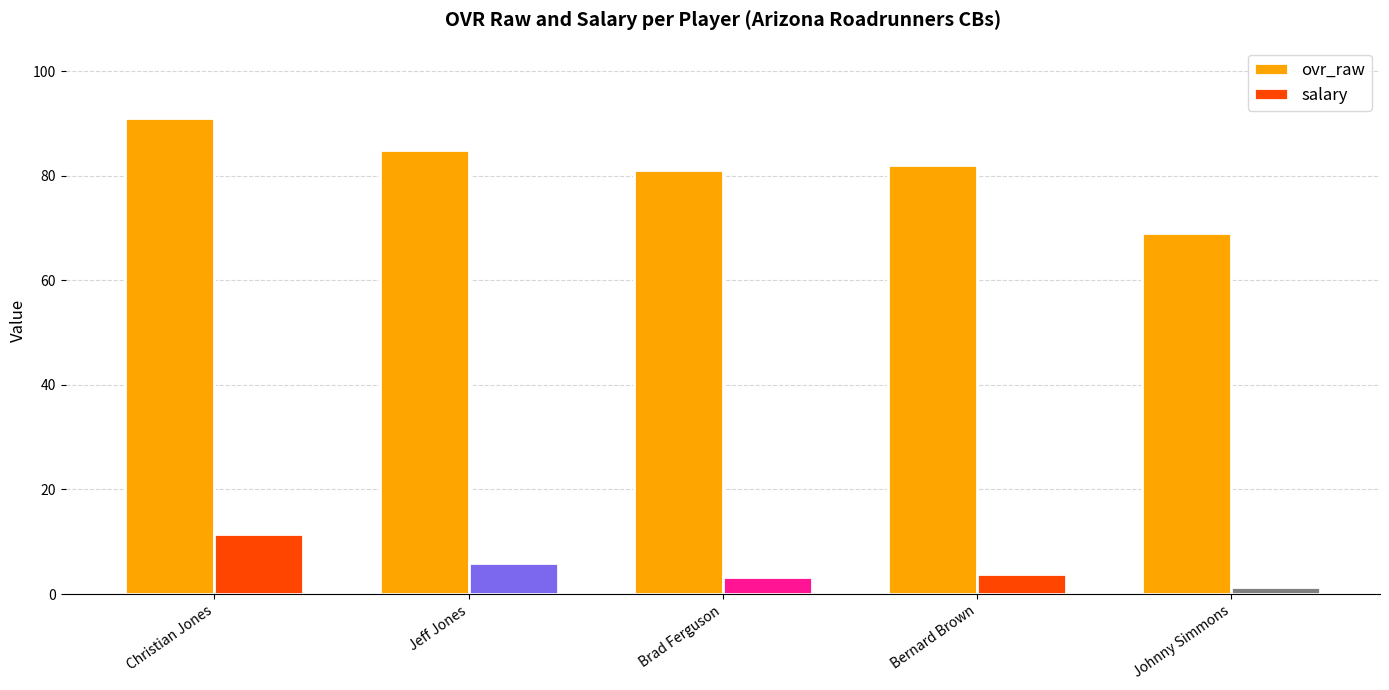

What is the difference between the salary values at Johnny Simmons and Christian Jones?

10.1